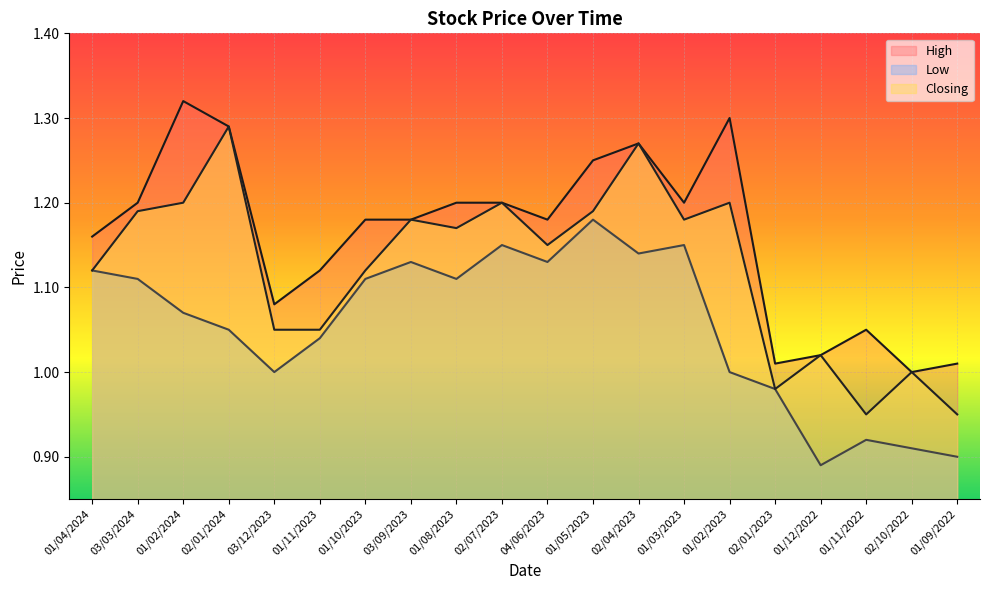

Reading left to right, what are all the values shown in this chart?

High: 01/04/2024=1.2	03/03/2024=1.2	01/02/2024=1.3	02/01/2024=1.3	03/12/2023=1.1	01/11/2023=1.1	01/10/2023=1.2	03/09/2023=1.2	01/08/2023=1.2	02/07/2023=1.2	04/06/2023=1.2	01/05/2023=1.2	02/04/2023=1.3	01/03/2023=1.2	01/02/2023=1.3	02/01/2023=1.0	01/12/2022=1.0	01/11/2022=1.1	02/10/2022=1.0	01/09/2022=1.0
Low: 01/04/2024=1.1	03/03/2024=1.1	01/02/2024=1.1	02/01/2024=1.1	03/12/2023=1.0	01/11/2023=1.0	01/10/2023=1.1	03/09/2023=1.1	01/08/2023=1.1	02/07/2023=1.1	04/06/2023=1.1	01/05/2023=1.2	02/04/2023=1.1	01/03/2023=1.1	01/02/2023=1.0	02/01/2023=1.0	01/12/2022=0.9	01/11/2022=0.9	02/10/2022=0.9	01/09/2022=0.9
Closing: 01/04/2024=1.1	03/03/2024=1.2	01/02/2024=1.2	02/01/2024=1.3	03/12/2023=1.1	01/11/2023=1.1	01/10/2023=1.1	03/09/2023=1.2	01/08/2023=1.2	02/07/2023=1.2	04/06/2023=1.1	01/05/2023=1.2	02/04/2023=1.3	01/03/2023=1.2	01/02/2023=1.2	02/01/2023=1.0	01/12/2022=1.0	01/11/2022=0.9	02/10/2022=1.0	01/09/2022=0.9